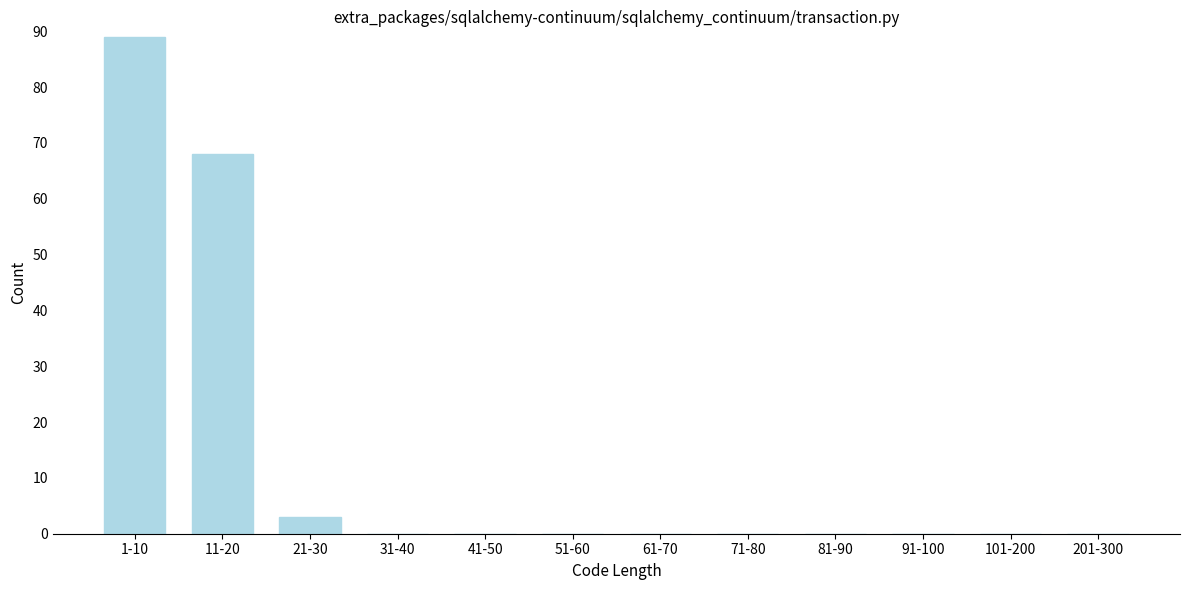

Reading left to right, list all the values displayed in this chart.

1-10=89	11-20=68	21-30=3	31-40=0	41-50=0	51-60=0	61-70=0	71-80=0	81-90=0	91-100=0	101-200=0	201-300=0